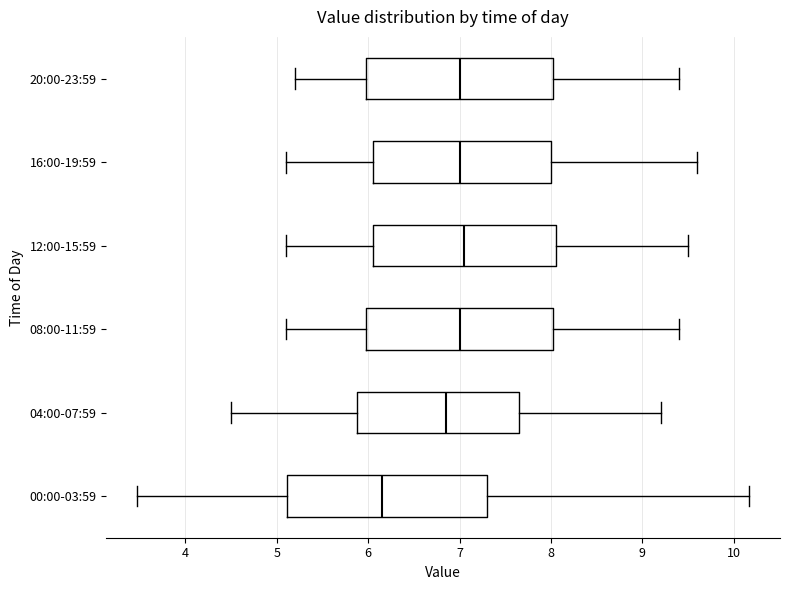

Reading bottom to top, read every box against the x-axis: the position of its median line, the range the box covers, and the ends of its whiskers. The values are not printed on the chart, so give them approximately, as read against the axis.

00:00-03:59: median 6.2, box 5.1 to 7.3, whiskers 3.5 to 10.2
04:00-07:59: median 6.9, box 5.9 to 7.7, whiskers 4.5 to 9.2
08:00-11:59: median 7.0, box 6.0 to 8.0, whiskers 5.1 to 9.4
12:00-15:59: median 7.1, box 6.1 to 8.1, whiskers 5.1 to 9.5
16:00-19:59: median 7.0, box 6.1 to 8.0, whiskers 5.1 to 9.6
20:00-23:59: median 7.0, box 6.0 to 8.0, whiskers 5.2 to 9.4